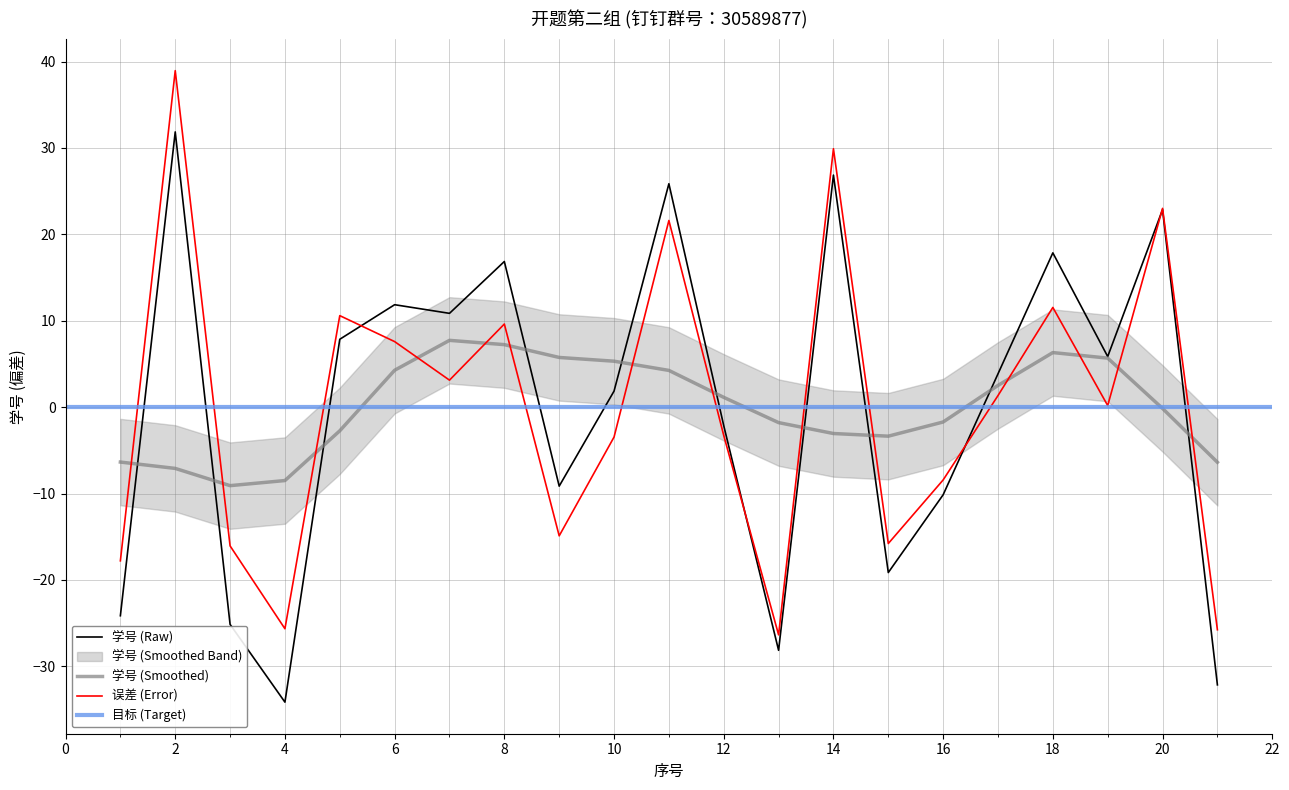

What is the sum of the values at 14 and 17?

30.7